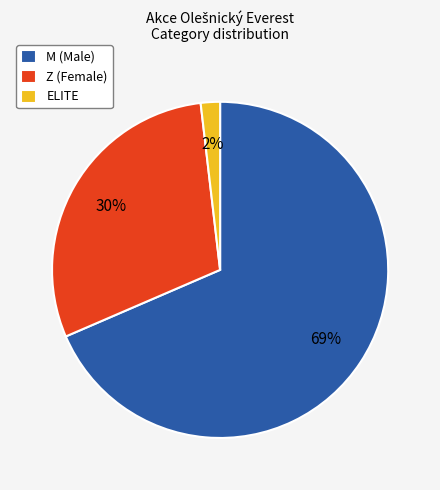

True or false: M accounts for 69% of the total.

True